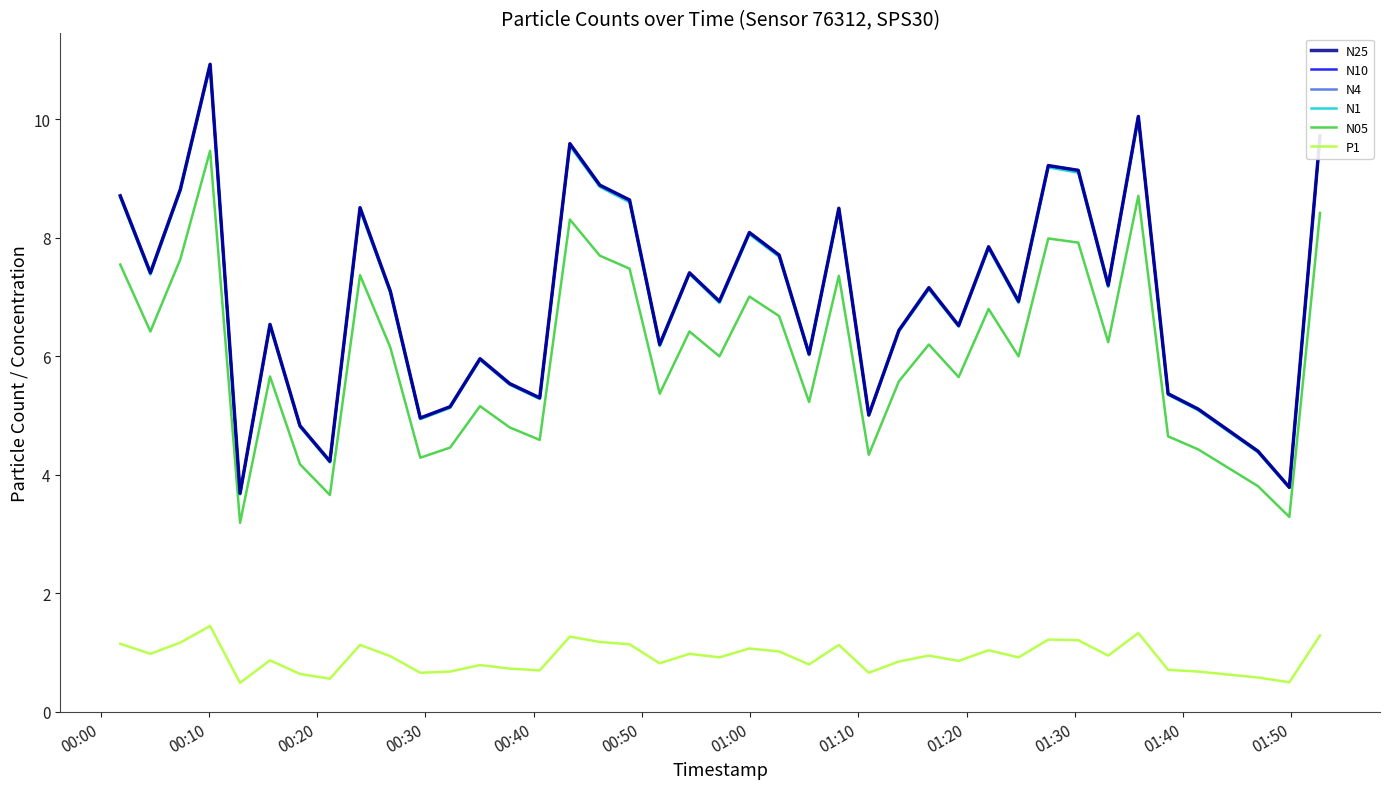

Does the chart have visible grid lines?

No